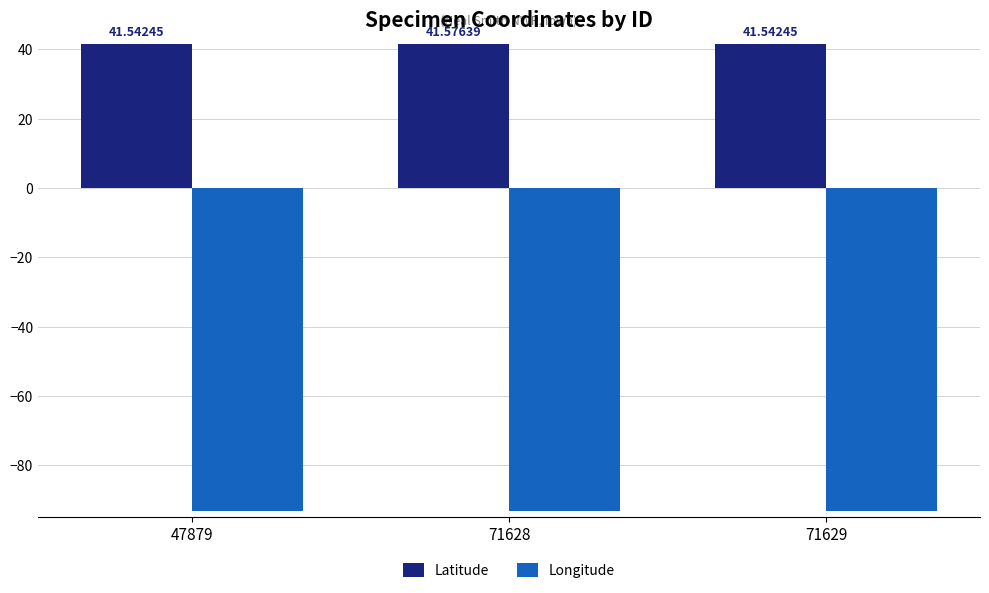

The Latitude series shows 41.5 at 47879. True or false?

True